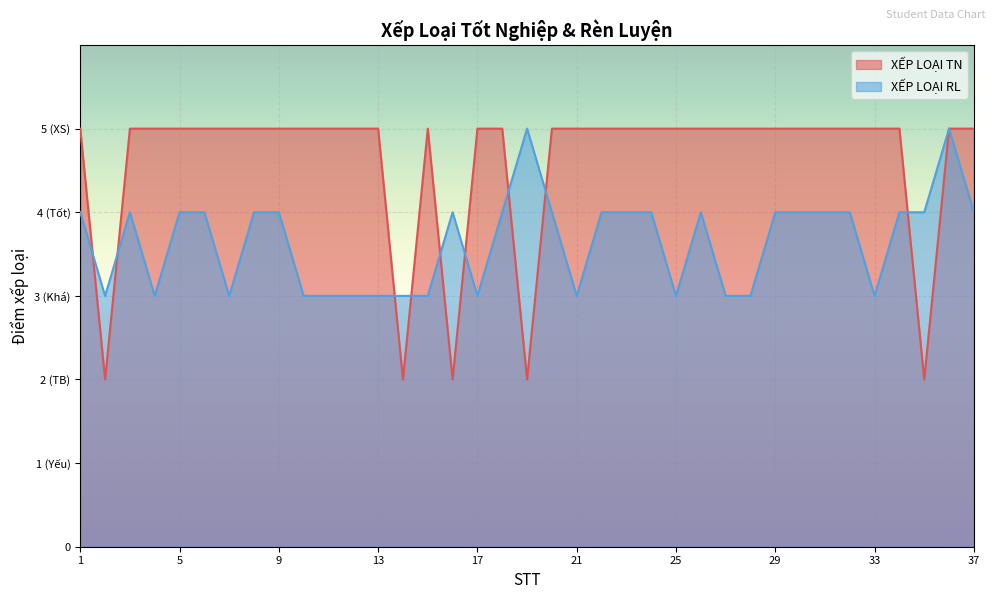

Where is the first local minimum for XẾP LOẠI RL?

2